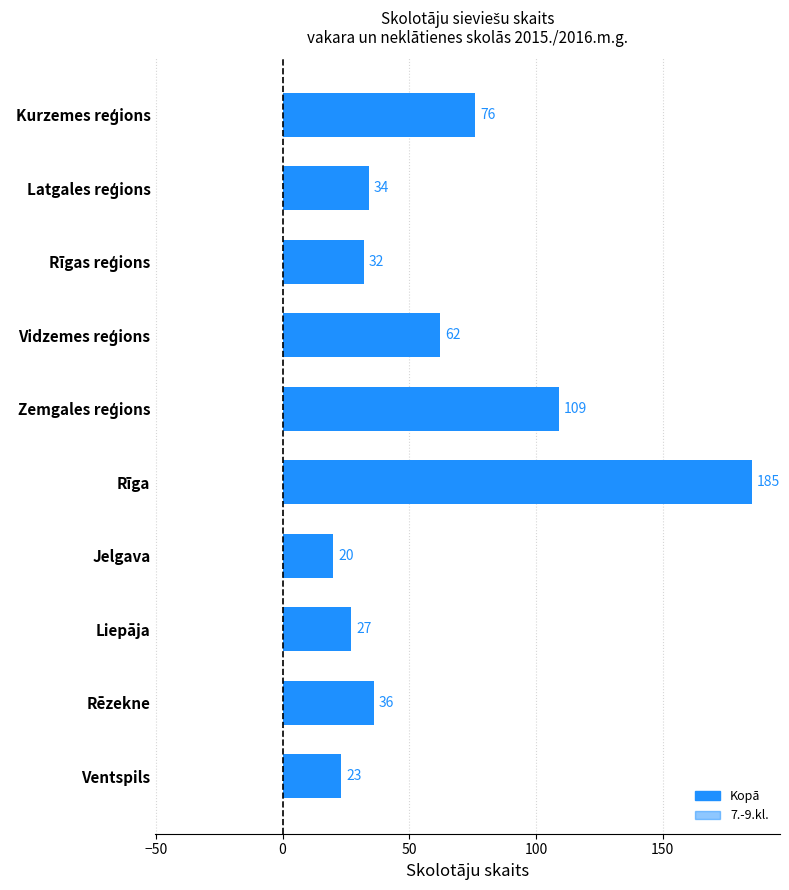

Read the Kopā value at Jelgava, to the nearest 10.

20